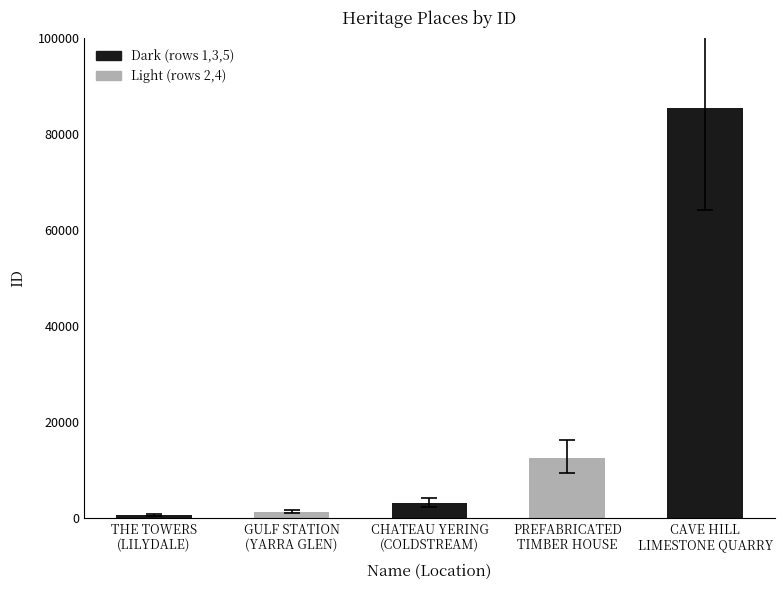

How many data points are less than 3122?

2